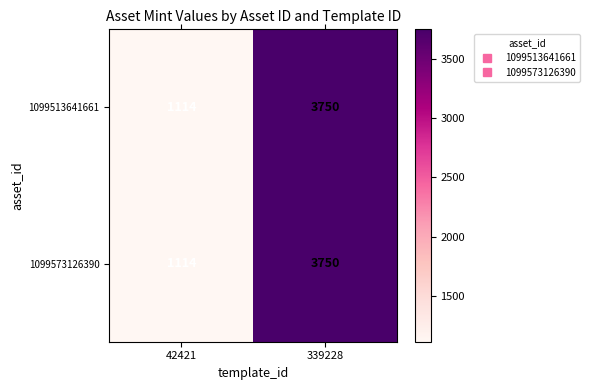

What is the maximum value shown in the chart?

3750